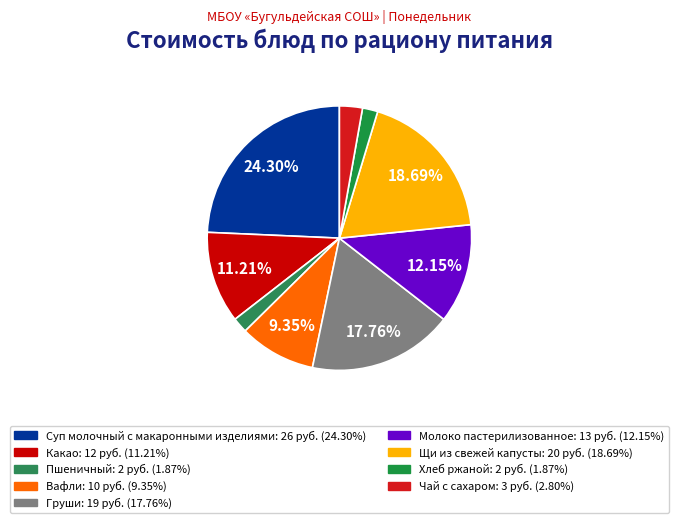

What is the change in value from Груши to Щи из свежей капусты?

+1